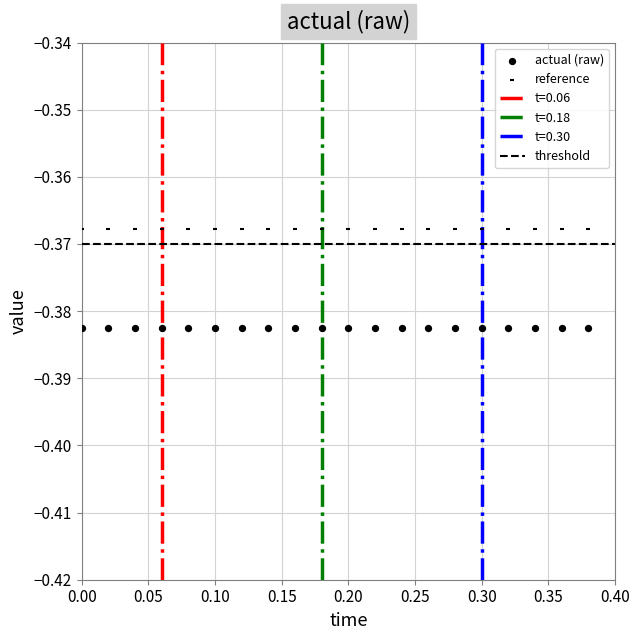

Count the number of points in this scatter plot.

40